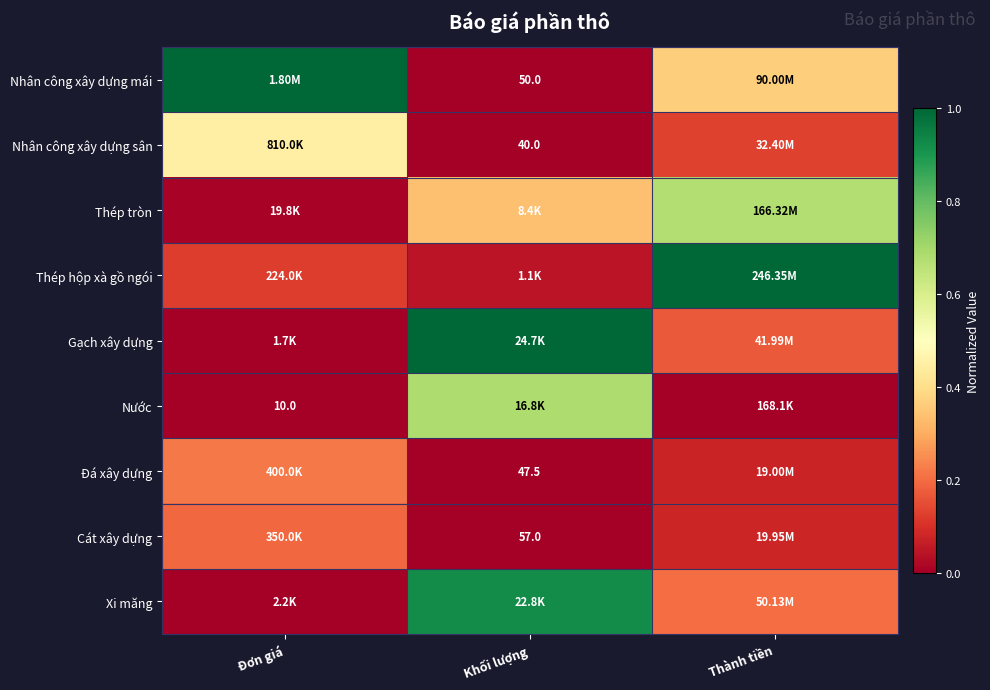

How many categories are shown in the chart?

3